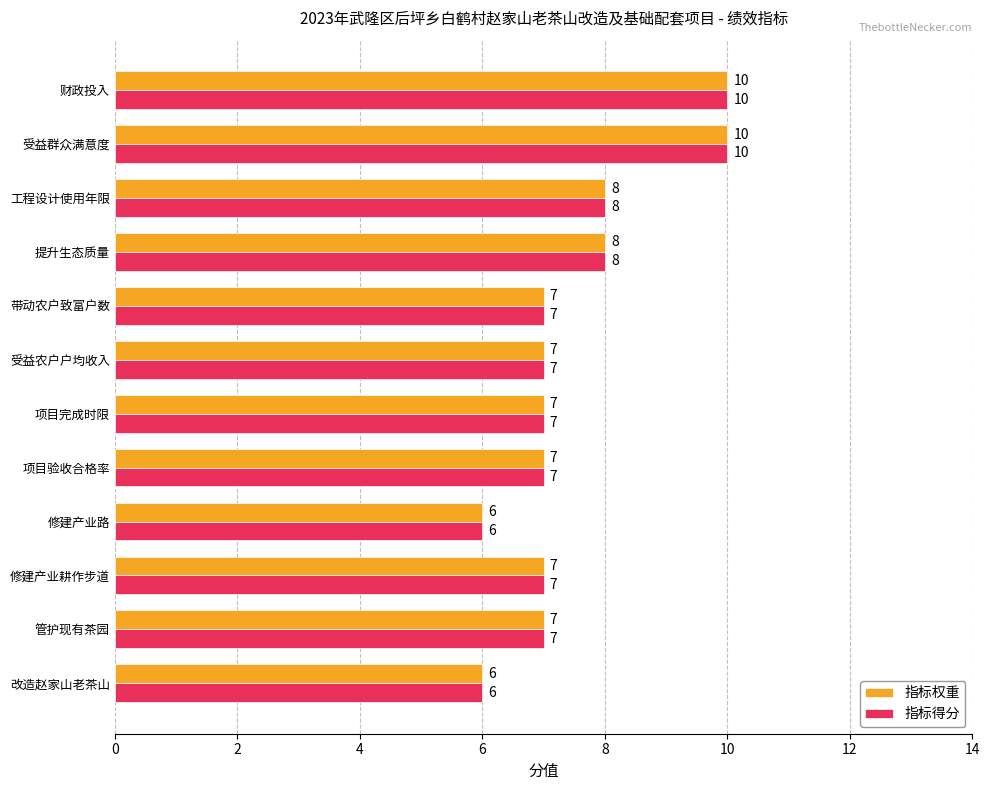

Is the value of 指标得分 at 改造赵家山老茶山 greater than the value of 指标权重 at 修建产业耕作步道?

No